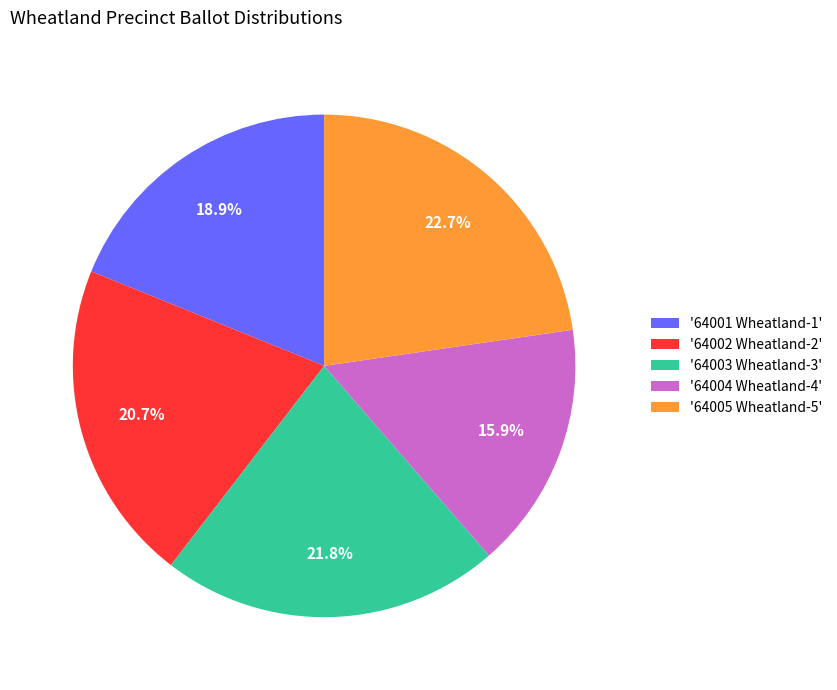

Is the sum of '64001 Wheatland-1' and '64003 Wheatland-3' greater than half?

No